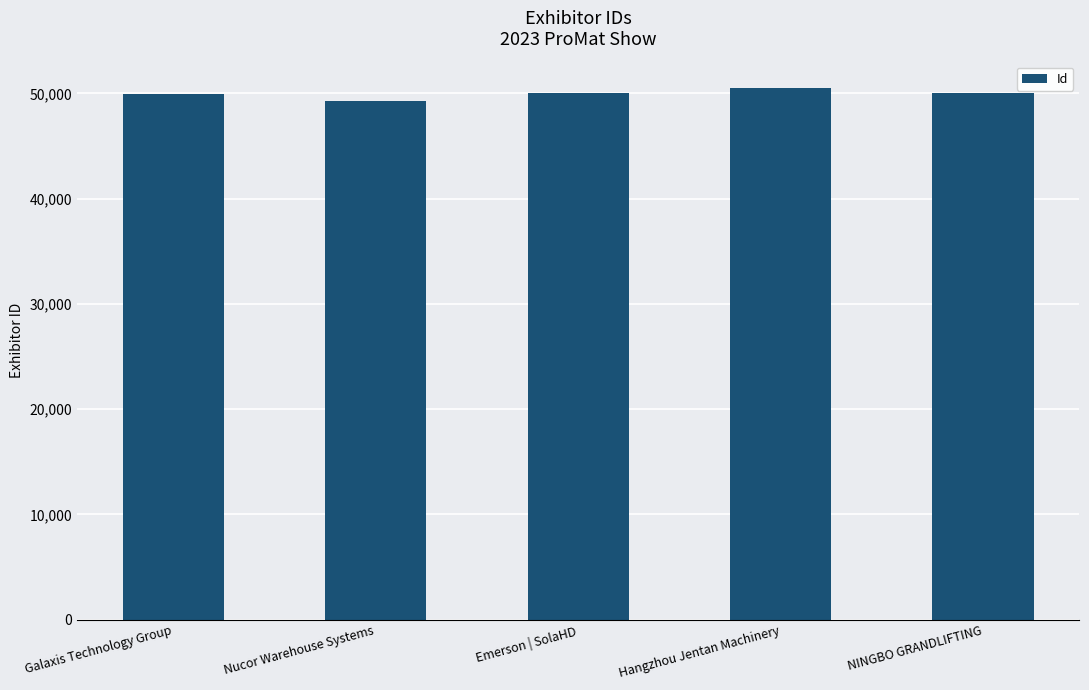

Which label corresponds to the largest value in the chart?

Hangzhou Jentan Machinery